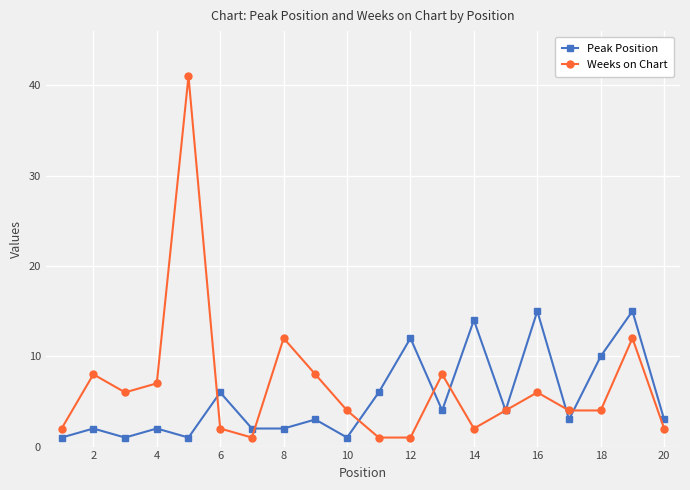

What are all the series names shown in the legend?

Peak Position, Weeks on Chart